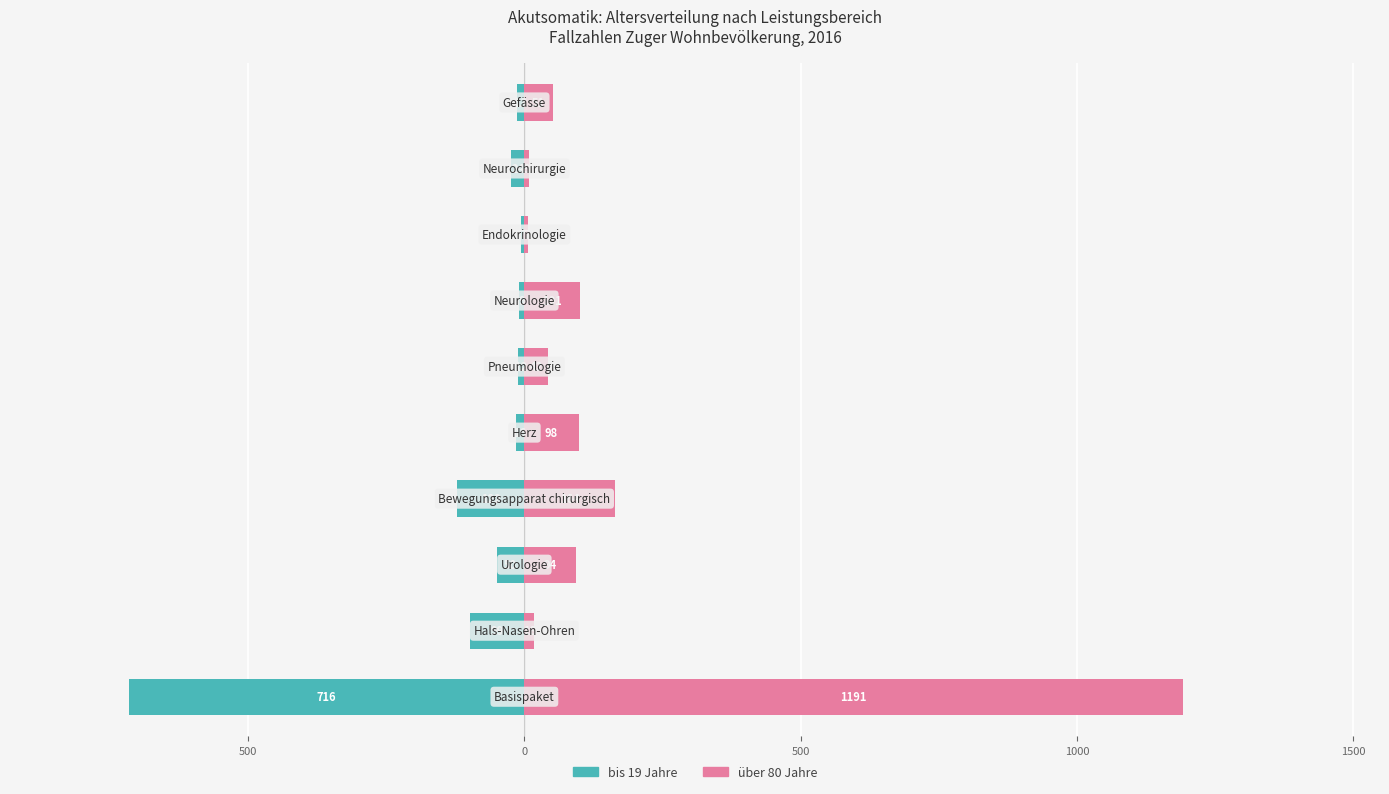

What is the sum of all über 80 Jahre values?

1775